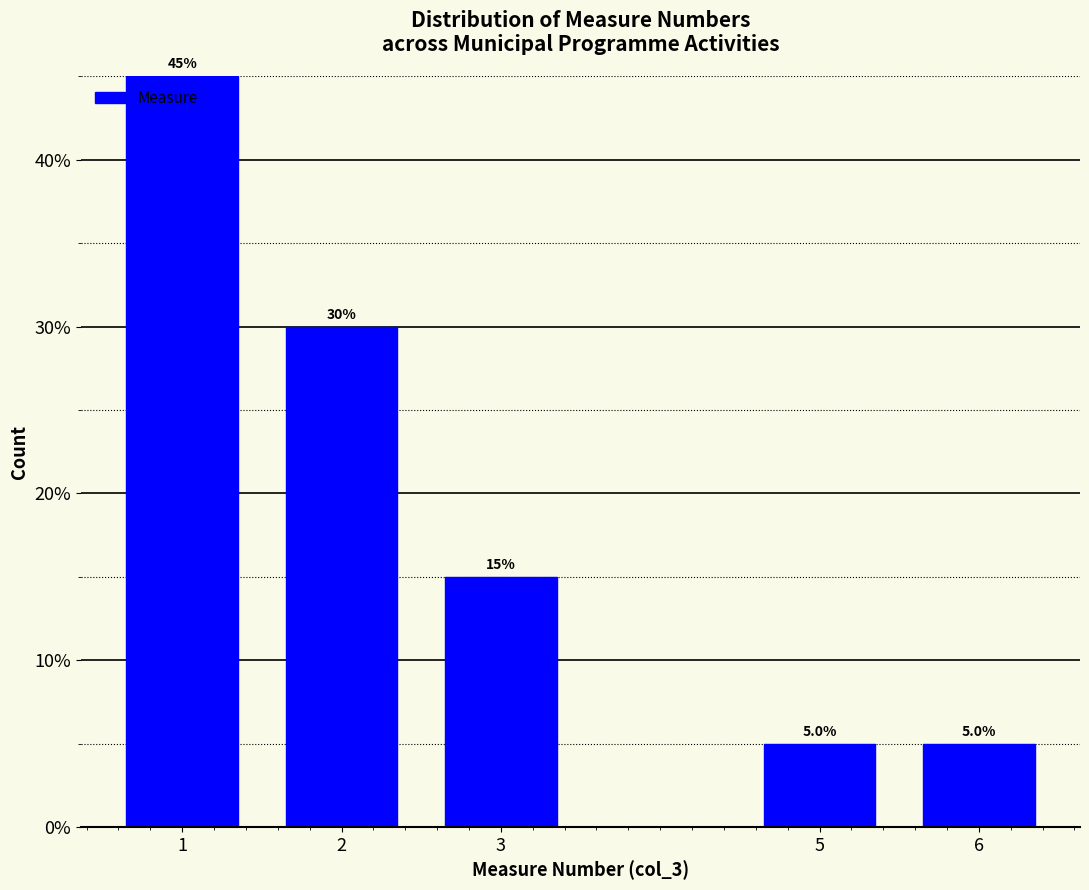

Reading left to right, what are all the values shown in this chart?

1=45	2=30	3=15	5=5	6=5